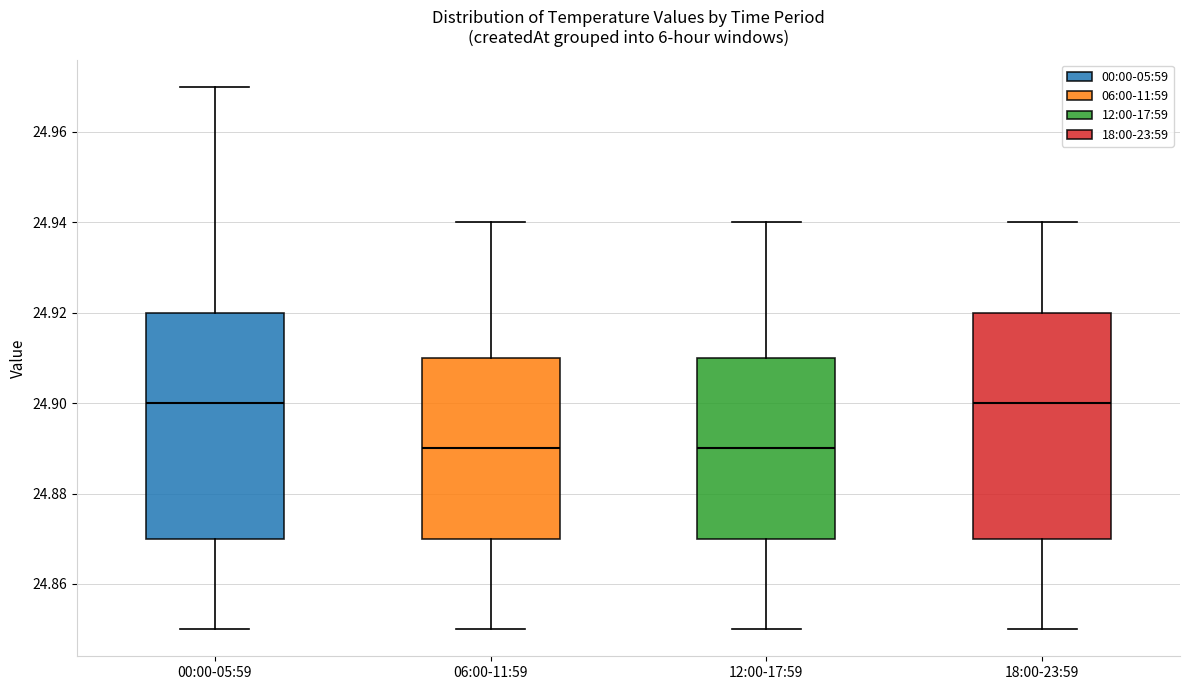

Reading left to right, transcribe this box plot: for each box, give where its median line is, the range the box spans, and where its two whiskers end, as read against the y-axis. The values are not printed on the chart, so give them approximately, as read against the axis.

00:00-05:59: median 24.90, box 24.87 to 24.92, whiskers 24.85 to 24.97
06:00-11:59: median 24.89, box 24.87 to 24.91, whiskers 24.85 to 24.94
12:00-17:59: median 24.89, box 24.87 to 24.91, whiskers 24.85 to 24.94
18:00-23:59: median 24.90, box 24.87 to 24.92, whiskers 24.85 to 24.94